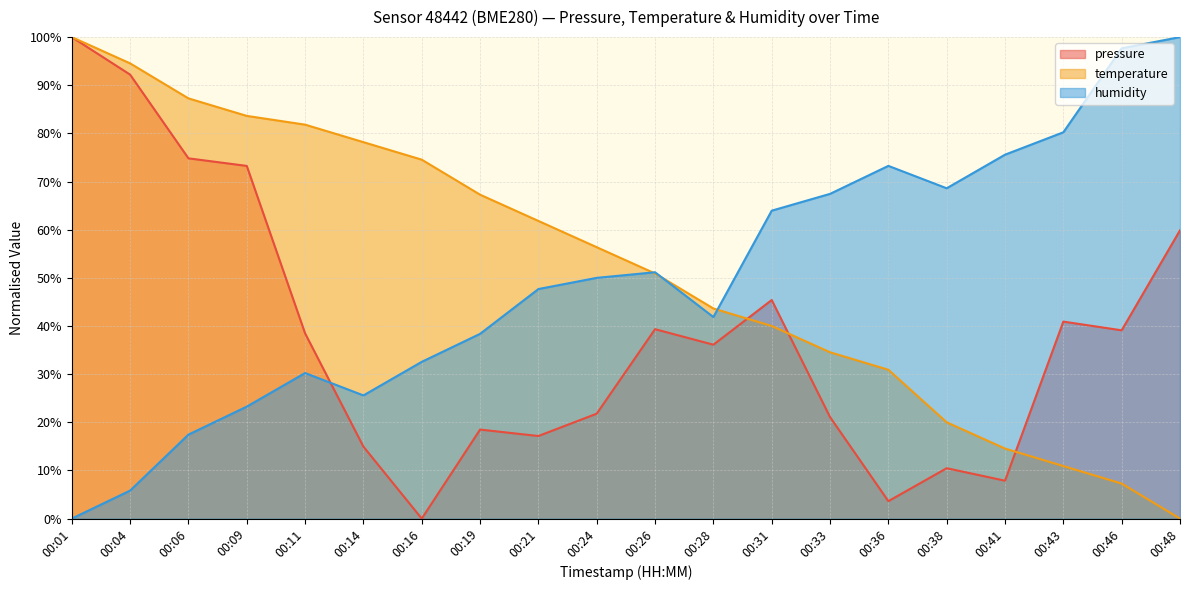

What is the greatest value displayed?

100.0